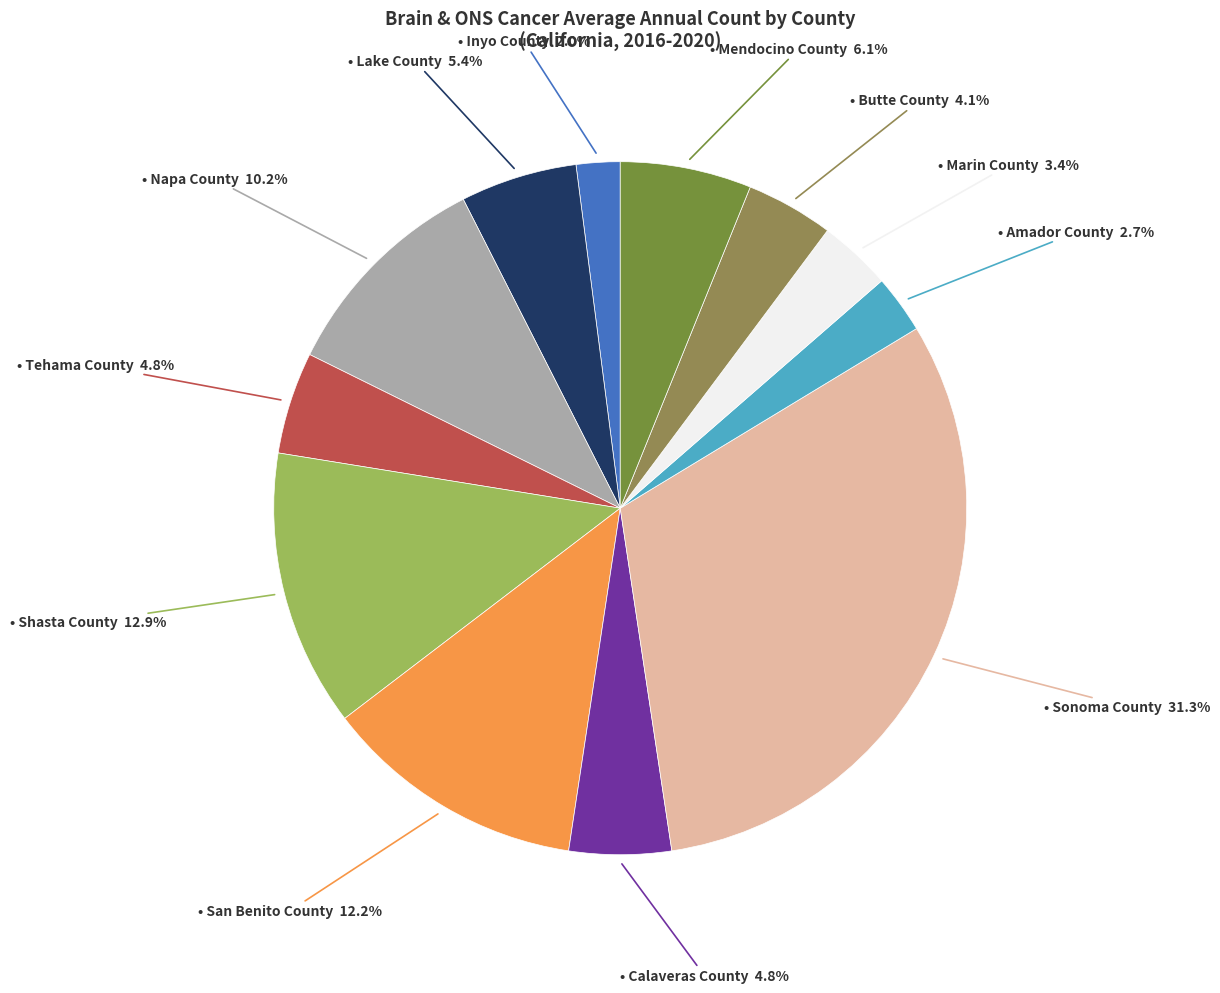

To the nearest percent, what is the difference between the largest and smallest slice percentages?

29%